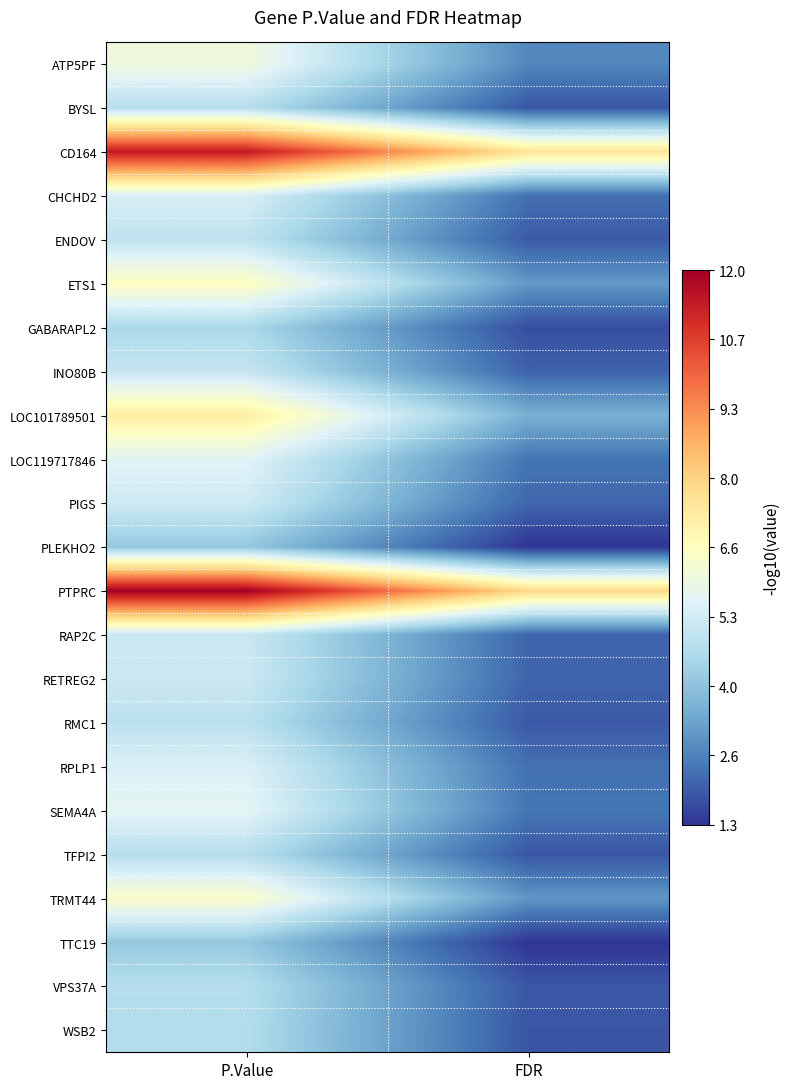

Reading left to right, what are all the values shown in this chart?

ATP5PF: P.Value=6.1	FDR=2.7
BYSL: P.Value=4.7	FDR=1.9
CD164: P.Value=11.4	FDR=7.5
CHCHD2: P.Value=5.4	FDR=2.3
ENDOV: P.Value=4.9	FDR=2.0
ETS1: P.Value=6.6	FDR=3.1
GABARAPL2: P.Value=4.5	FDR=1.7
INO80B: P.Value=5.1	FDR=2.1
LOC101789501: P.Value=7.2	FDR=3.5
LOC119717846: P.Value=5.6	FDR=2.4
PIGS: P.Value=5.2	FDR=2.1
PLEKHO2: P.Value=4.1	FDR=1.3
PTPRC: P.Value=12.0	FDR=7.8
RAP2C: P.Value=5.1	FDR=2.1
RETREG2: P.Value=5.2	FDR=2.1
RMC1: P.Value=4.9	FDR=1.9
RPLP1: P.Value=5.5	FDR=2.3
SEMA4A: P.Value=5.7	FDR=2.4
TFPI2: P.Value=4.8	FDR=1.9
TRMT44: P.Value=6.5	FDR=3.0
TTC19: P.Value=4.1	FDR=1.3
VPS37A: P.Value=4.7	FDR=1.9
WSB2: P.Value=4.7	FDR=1.8